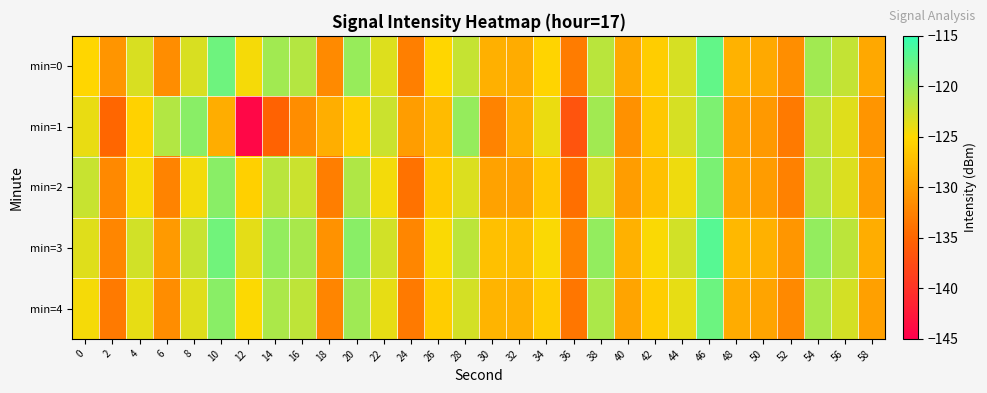

Reading left to right, what are all the values shown in this chart?

min=0: 0=-125.2	2=-130.9	4=-123.2	6=-131.6	8=-123.2	10=-118.0	12=-124.5	14=-120.4	16=-121.3	18=-131.8	20=-120.0	22=-123.3	24=-132.8	26=-125.3	28=-122.2	30=-128.6	32=-128.9	34=-125.4	36=-133.0	38=-121.6	40=-129.1	42=-126.0	44=-123.1	46=-117.4	48=-128.3	50=-129.2	52=-131.5	54=-120.4	56=-122.1	58=-129.2
min=1: 0=-124.0	2=-135.0	4=-125.7	6=-121.2	8=-119.2	10=-128.7	12=-144.3	14=-135.3	16=-131.6	18=-128.7	20=-126.0	22=-122.5	24=-130.1	26=-127.7	28=-119.9	30=-132.3	32=-128.8	34=-124.1	36=-136.8	38=-120.5	40=-131.2	42=-126.5	44=-123.0	46=-118.7	48=-129.9	50=-130.5	52=-133.2	54=-121.9	56=-123.5	58=-130.9
min=2: 0=-122.3	2=-132.0	4=-124.7	6=-132.3	8=-124.5	10=-119.2	12=-125.7	14=-121.6	16=-122.5	18=-132.9	20=-121.1	22=-124.5	24=-133.9	26=-126.3	28=-123.2	30=-129.7	32=-130.0	34=-126.5	36=-134.1	38=-122.7	40=-130.1	42=-127.1	44=-124.2	46=-118.6	48=-129.5	50=-130.2	52=-132.7	54=-121.5	56=-123.2	58=-130.3
min=3: 0=-123.5	2=-132.1	4=-122.8	6=-130.5	8=-122.3	10=-118.1	12=-123.8	14=-119.8	16=-120.8	18=-131.1	20=-119.2	22=-122.8	24=-132.1	26=-124.8	28=-121.8	30=-127.1	32=-127.5	34=-124.8	36=-132.5	38=-119.8	40=-128.5	42=-124.8	44=-122.8	46=-116.8	48=-127.8	50=-128.5	52=-130.8	54=-119.8	56=-121.8	58=-128.8
min=4: 0=-124.6	2=-133.2	4=-123.9	6=-131.6	8=-123.5	10=-119.2	12=-124.9	14=-120.9	16=-121.9	18=-132.2	20=-120.3	22=-123.9	24=-133.2	26=-125.9	28=-122.9	30=-128.2	32=-128.6	34=-125.9	36=-133.6	38=-120.9	40=-129.6	42=-125.9	44=-123.9	46=-117.9	48=-128.9	50=-129.6	52=-131.9	54=-120.9	56=-122.9	58=-129.9